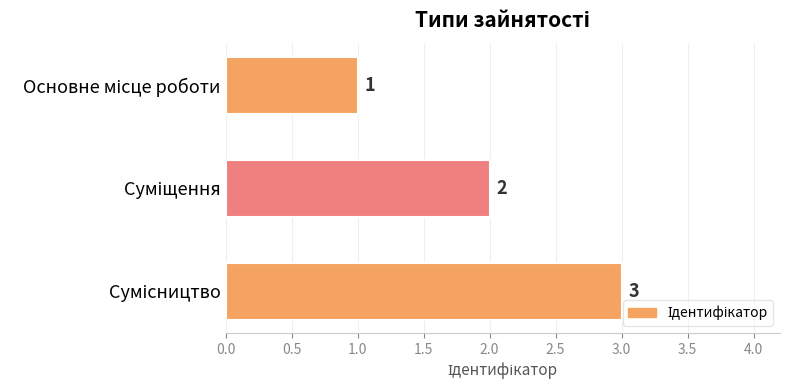

How many values are between 1 and 3?

3